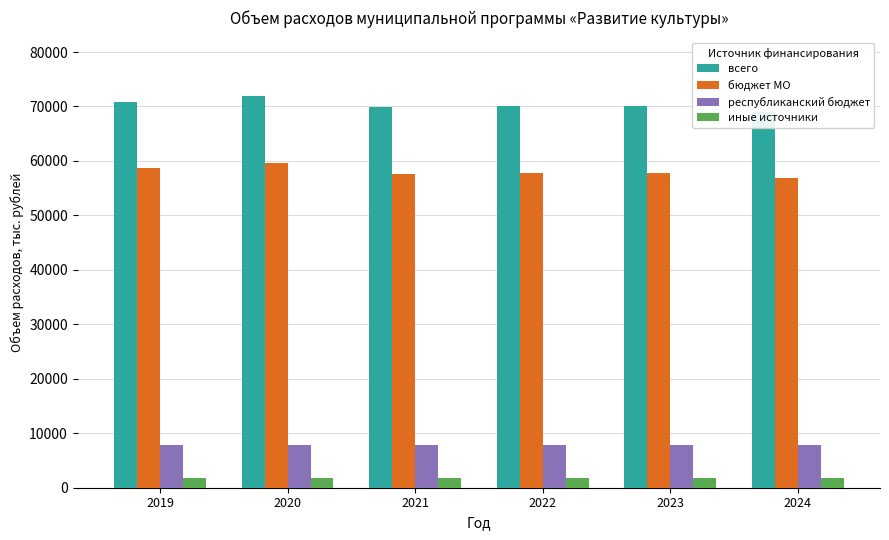

What is the value of the всего bar at the 4th from the left?

70064.8